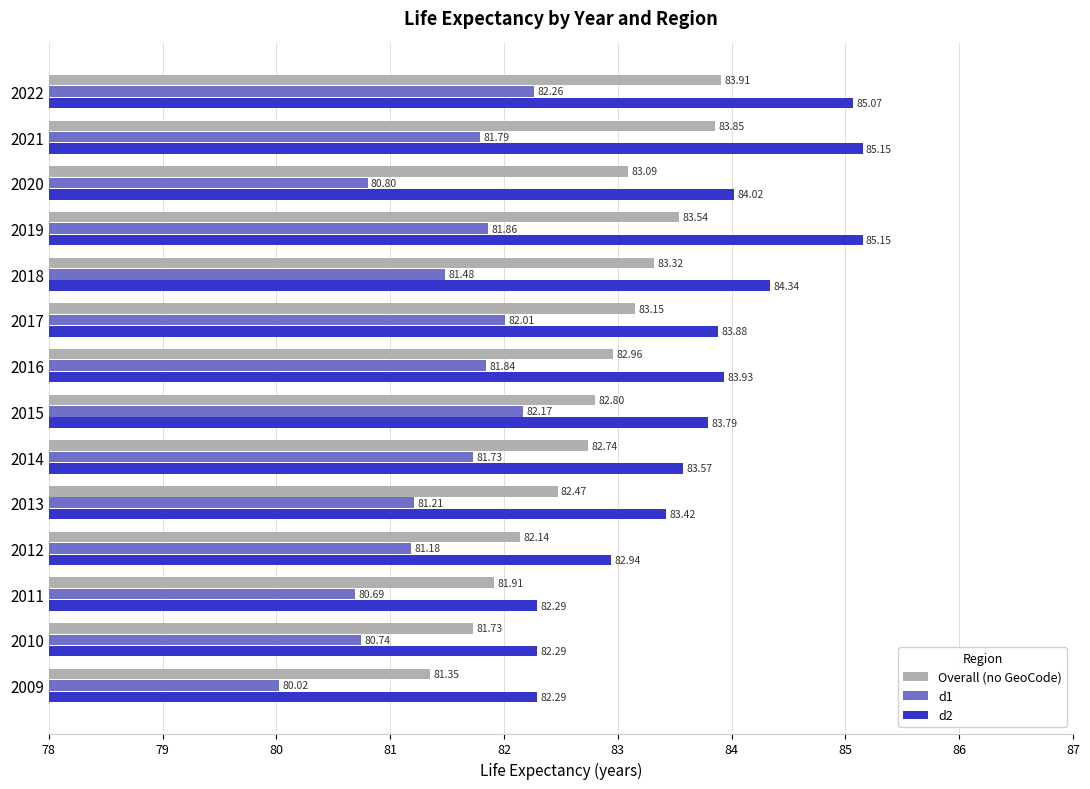

At how many categories does at least one series exceed 84?

5